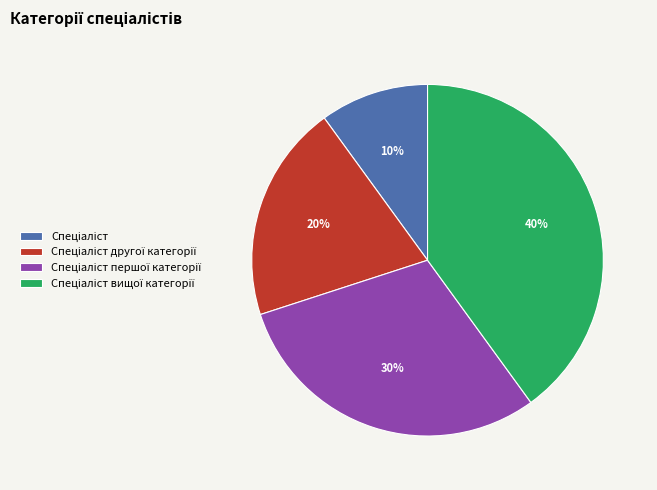

Is there any slice that represents more than half of the pie?

No